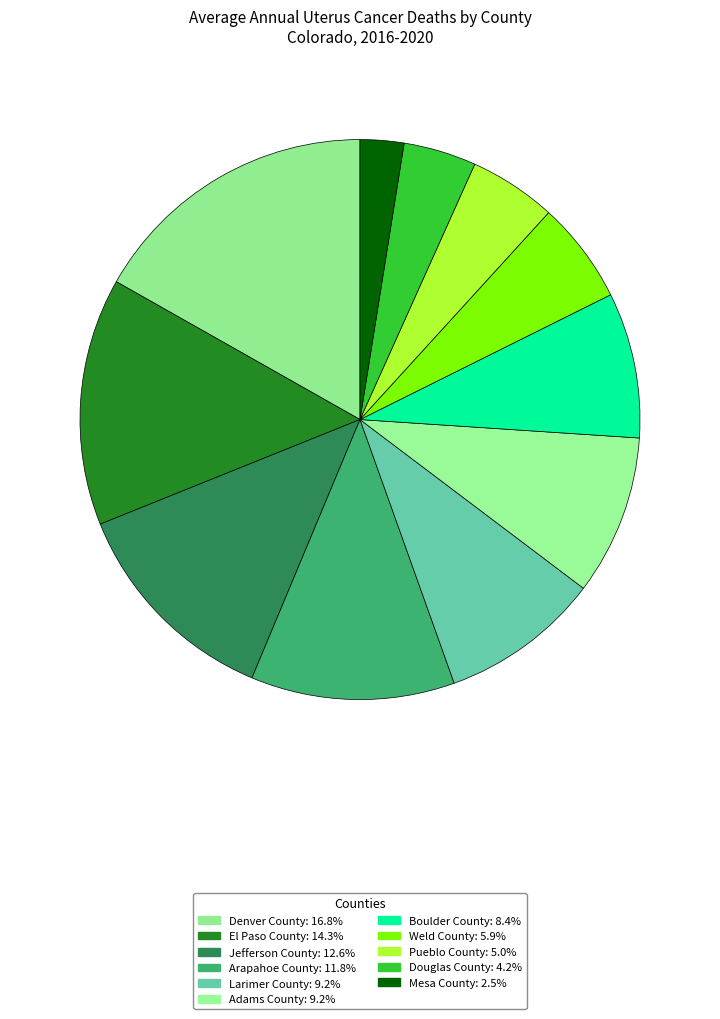

To the nearest percent, what is the average slice percentage?

9%